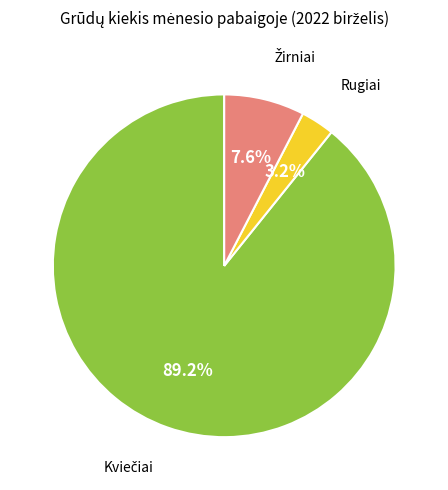

To the nearest percent, what is the average slice percentage?

33%